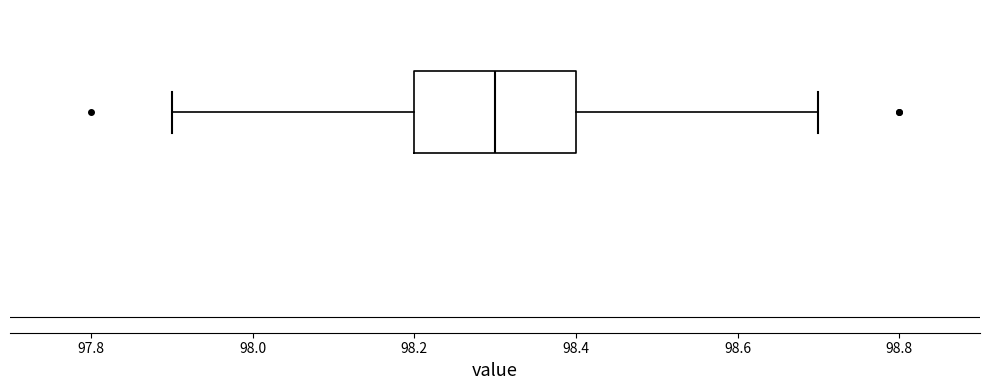

Where does the left whisker of the box end on the x-axis? The values are not printed on the chart, so give them approximately, as read against the axis.

97.9